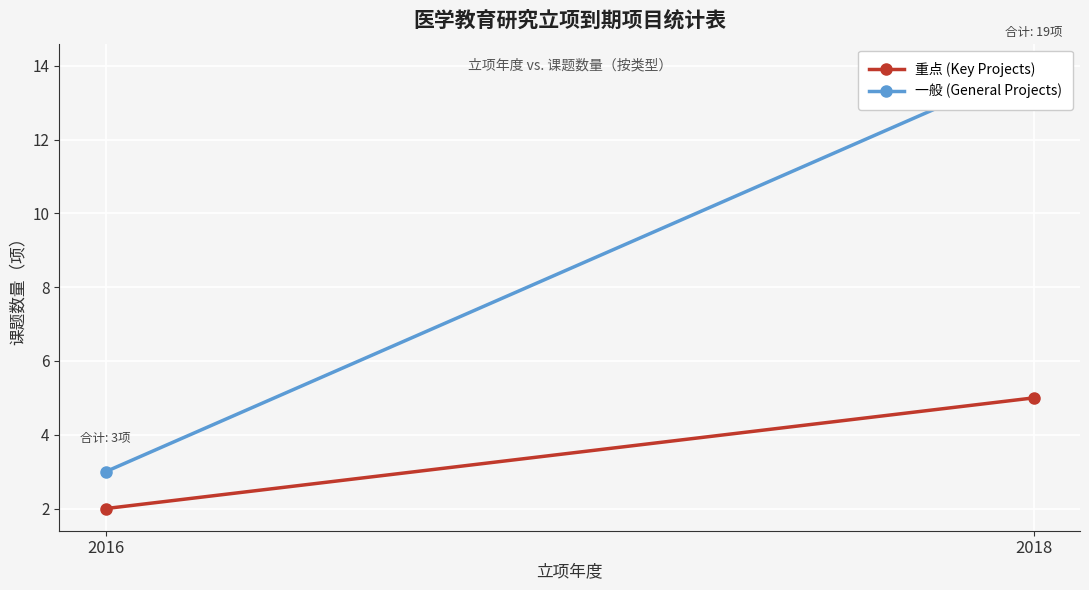

What is the difference between the maximum and minimum values in the 重点 (Key Projects) series?

3